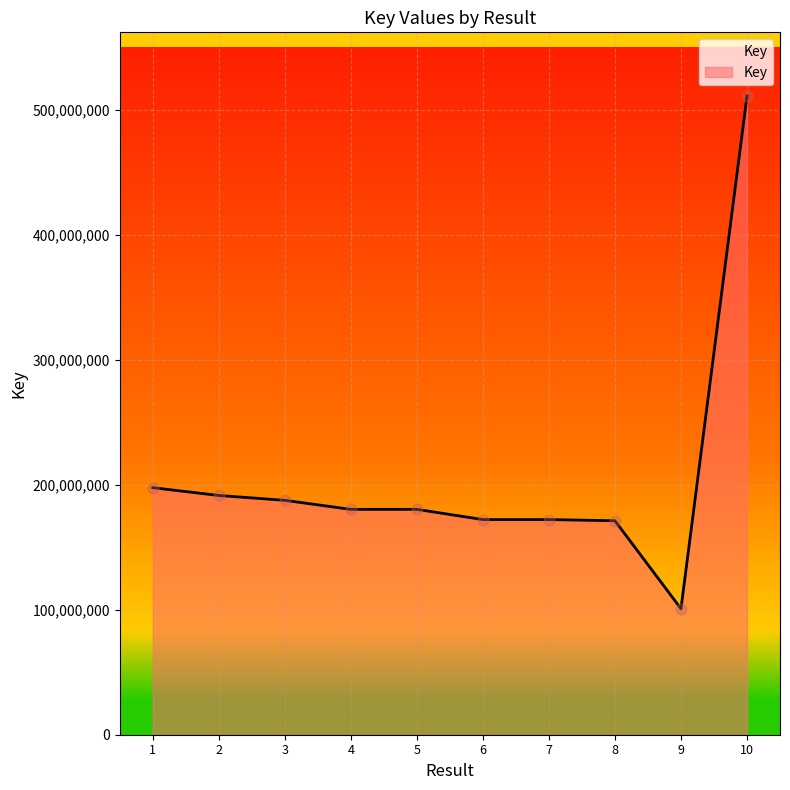

What is the ratio of the value at 7 to the value at 4?

1.0